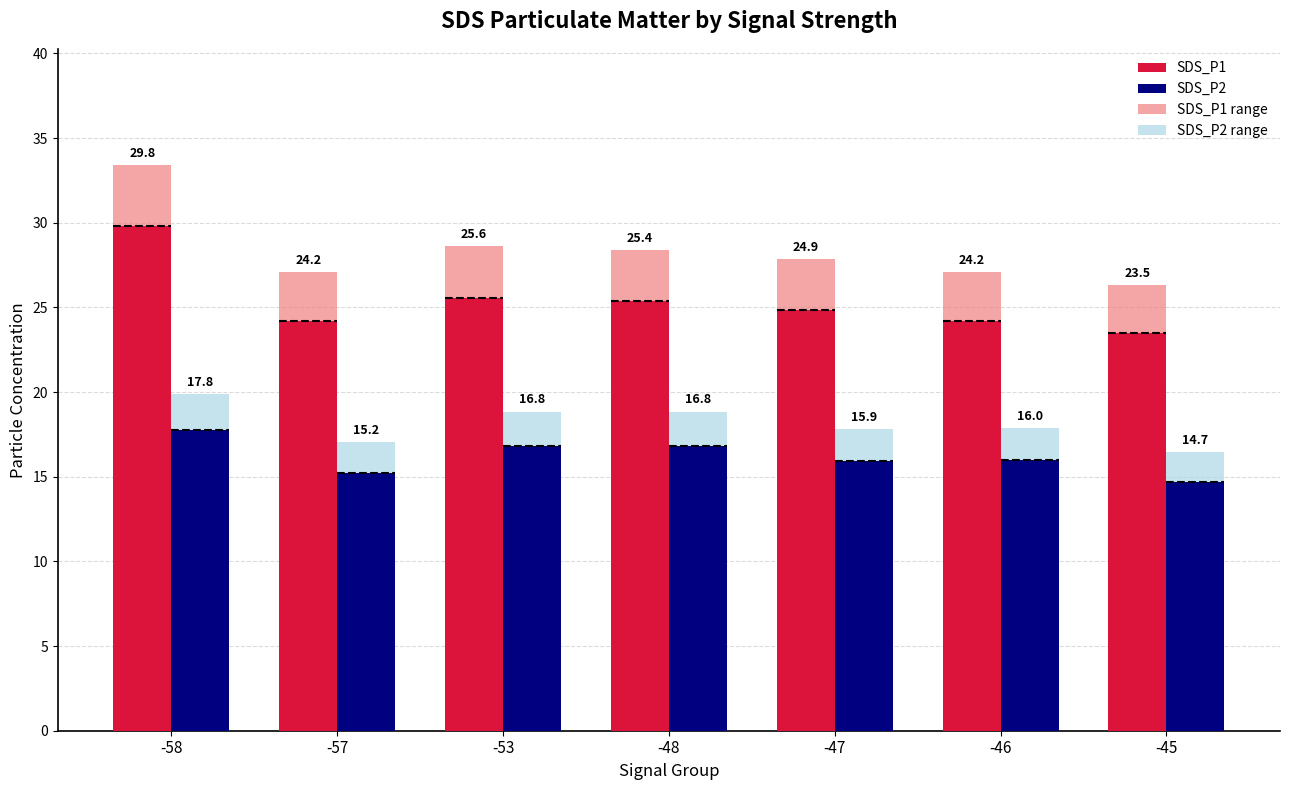

Reading left to right, transcribe all the data shown in this chart.

SDS_P1: 29.8	24.2	25.6	25.4	24.9	24.2	23.5
SDS_P2: 17.8	15.2	16.8	16.8	15.9	16.0	14.7
SDS_P1 range: 3.6	2.9	3.1	3.0	3.0	2.9	2.8
SDS_P2 range: 2.1	1.8	2.0	2.0	1.9	1.9	1.8